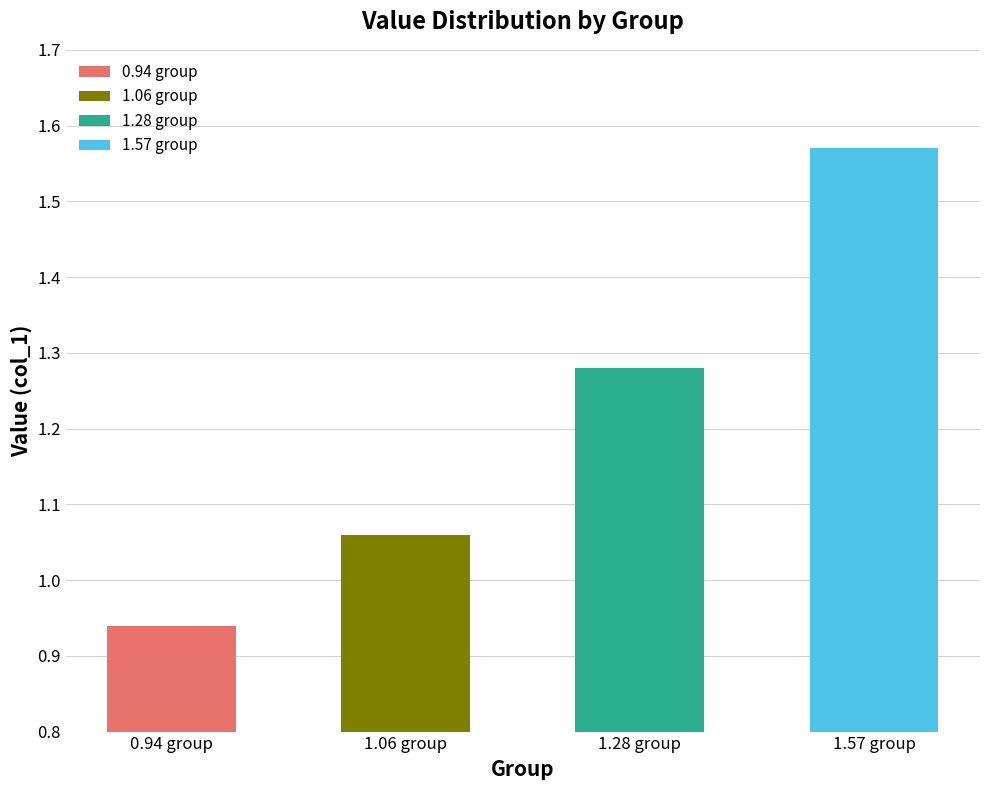

What is the smallest value displayed?

0.9